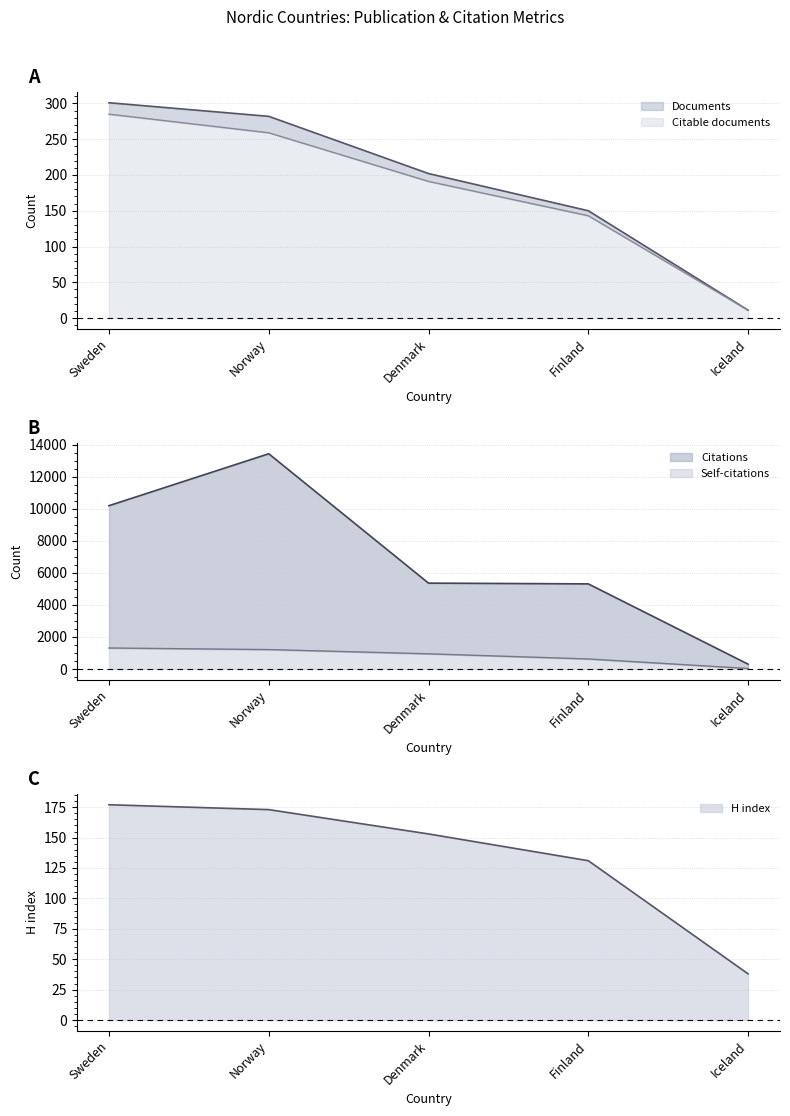

Count the number of categories in the chart.

5